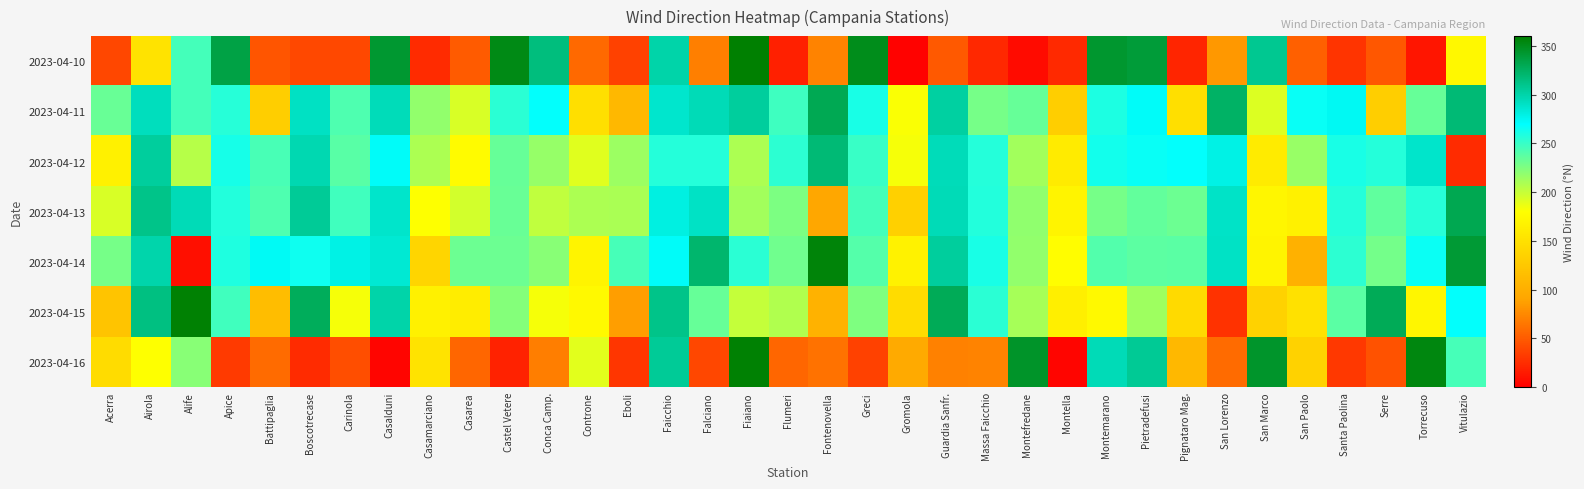

Which series has the largest total across all categories?

2023-04-11